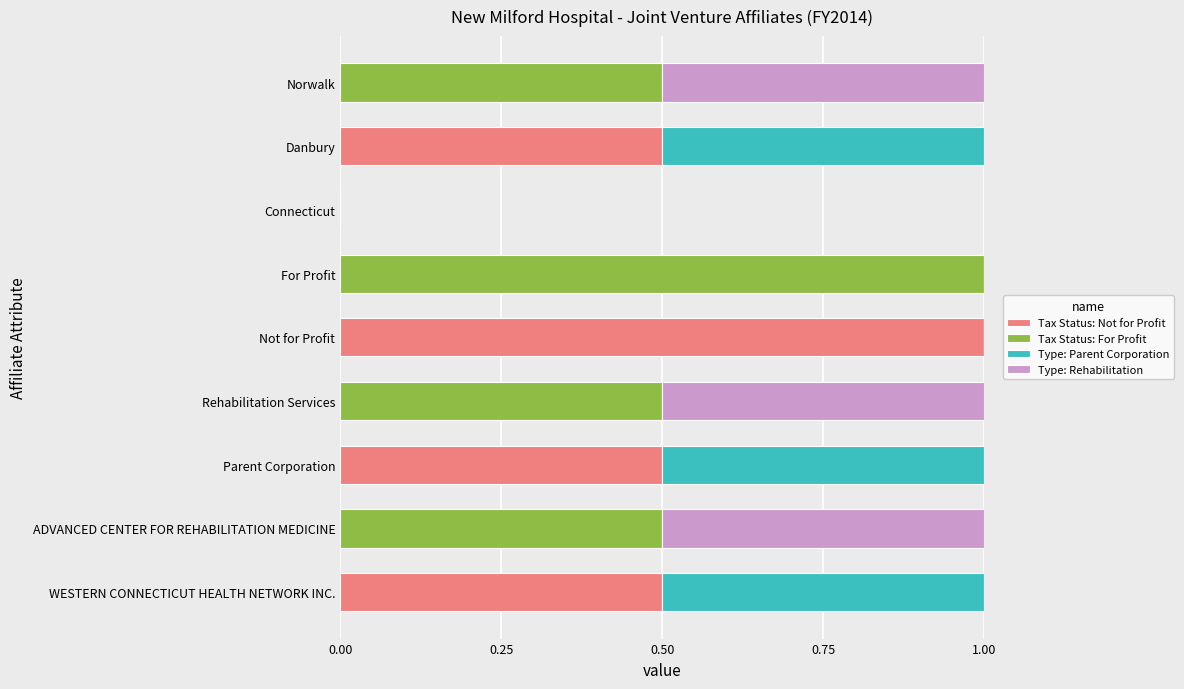

What is the sum of all Tax Status: Not for Profit values?

2.5